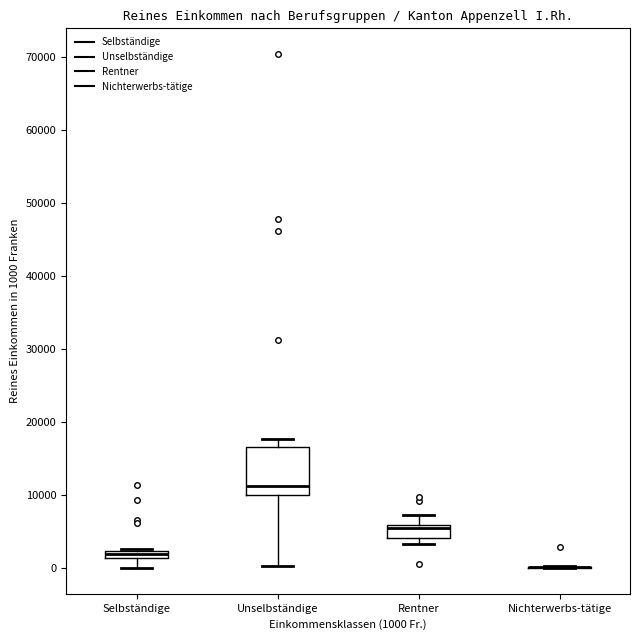

Comparing the boxes themselves (not the whiskers), which one is the tallest?

Unselbständige